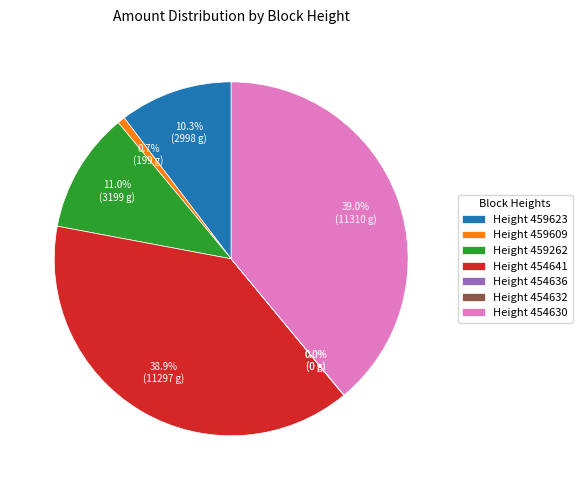

Rank the categories by value from lowest to highest.

454632, 454636, 459609, 459623, 459262, 454641, 454630